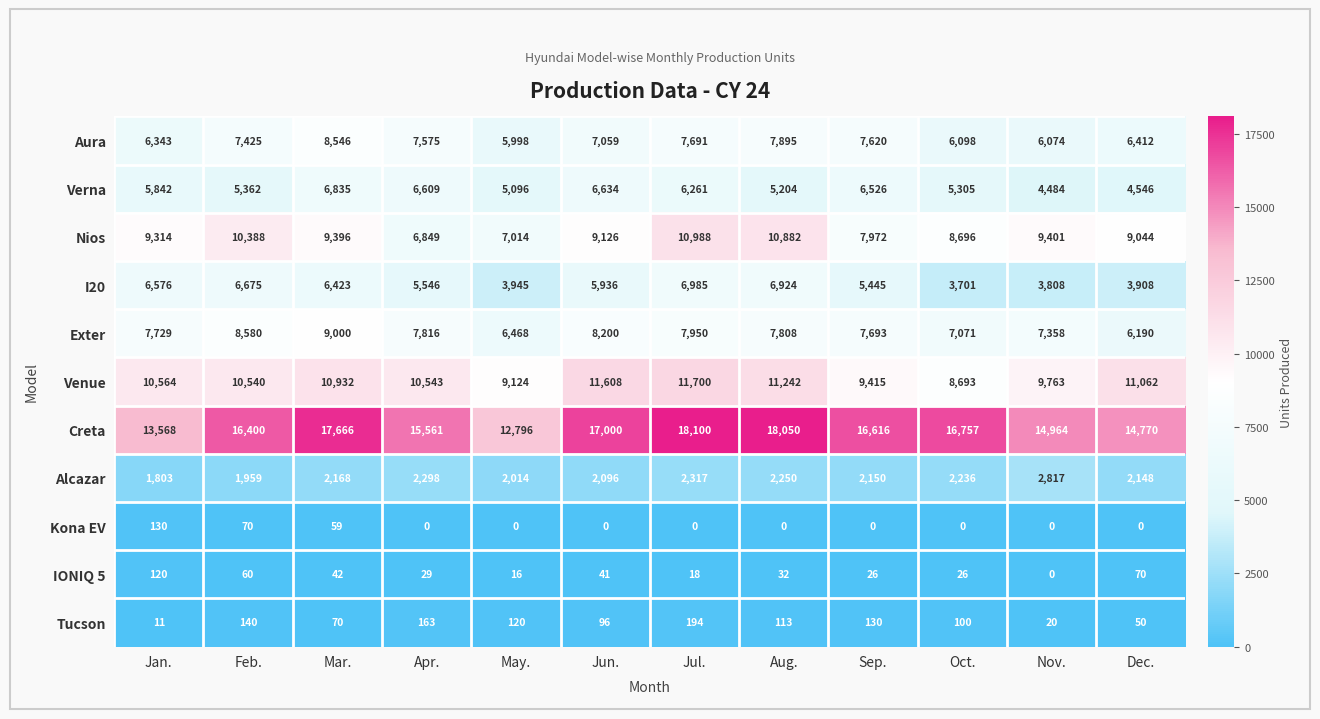

What is the spread (max minus min) of values at Dec.?

14770